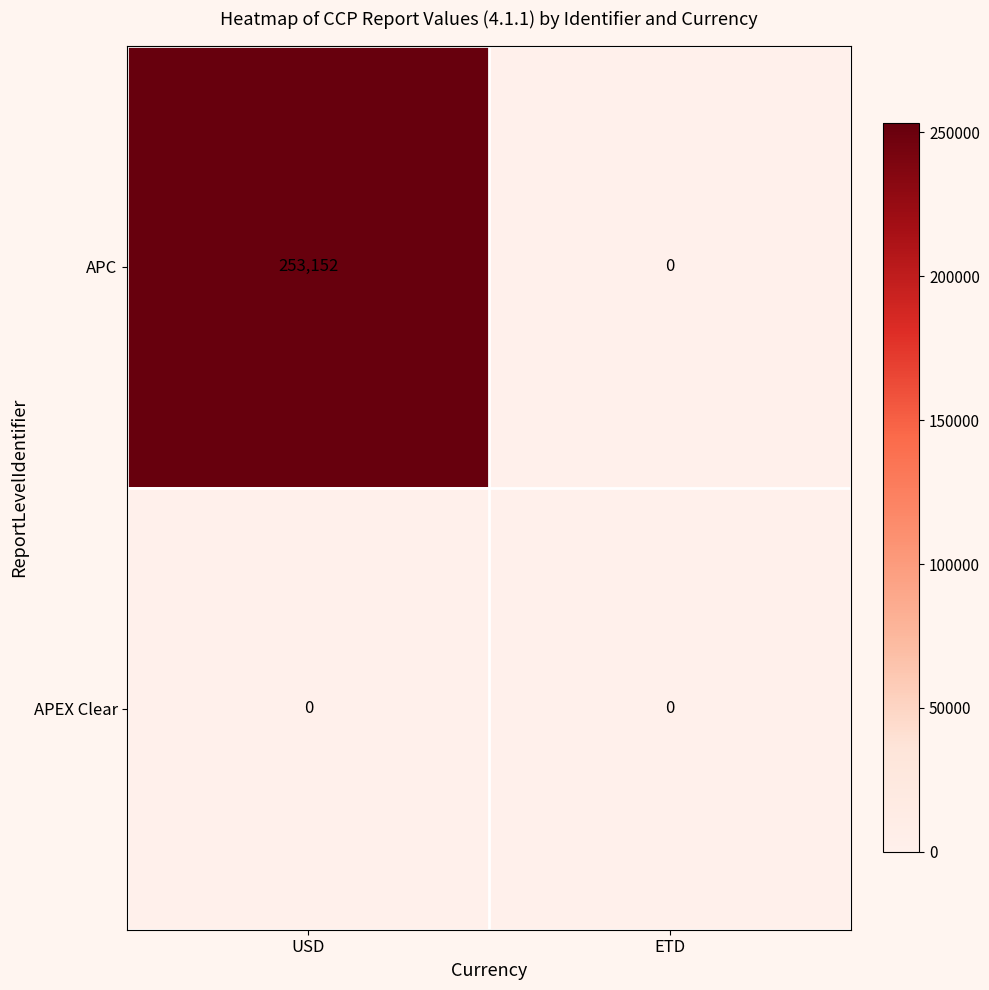

Reading right to left, extract all data points from this chart.

APC: 0	253152
APEX Clear: 0	0